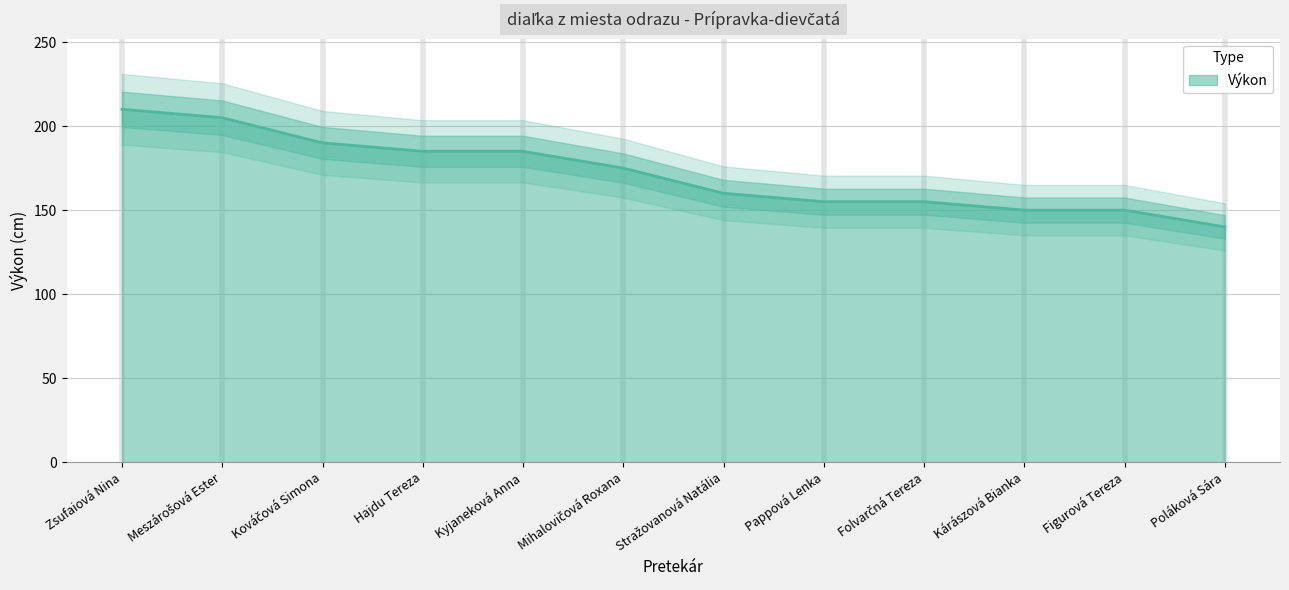

Reading left to right, what are all the values shown in this chart?

Zsufaiová Nina=210	Meszárošová Ester=205	Kováčová Simona=190	Hajdu Tereza=185	Kyjaneková Anna=185	Mihalovičová Roxana=175	Stražovanová Natália=160	Pappová Lenka=155	Folvarčná Tereza=155	Kárászová Bianka=150	Figurová Tereza=150	Poláková Sára=140